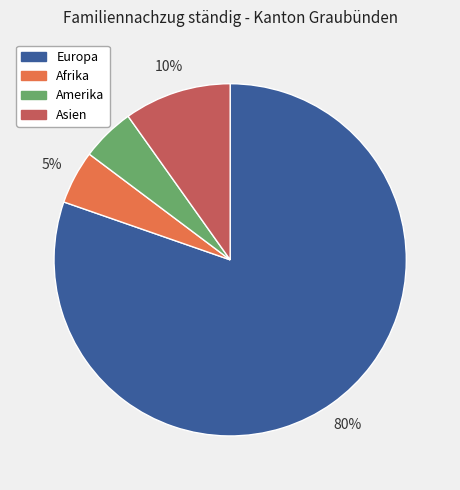

The Asien slice represents 16% of the pie. True or false?

False